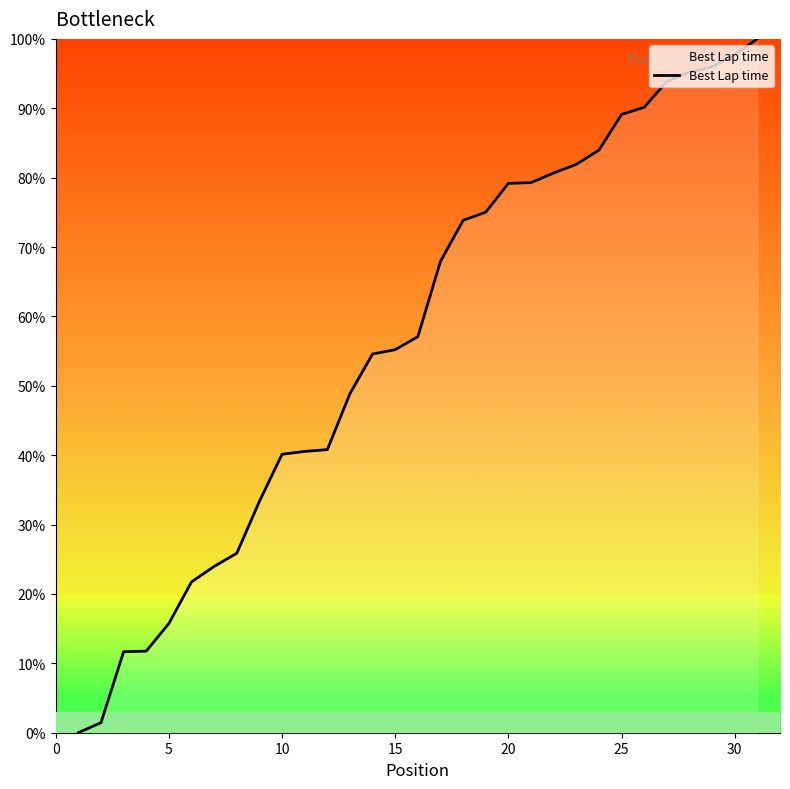

Reading left to right, extract all data points from this chart.

0.0	1.4	11.7	11.8	15.7	21.7	24.0	25.9	33.4	40.1	40.5	40.8	48.9	54.6	55.2	57.1	67.9	73.9	75.0	79.2	79.3	80.7	81.9	84.0	89.1	90.1	93.9	95.2	96.0	97.8	100.0